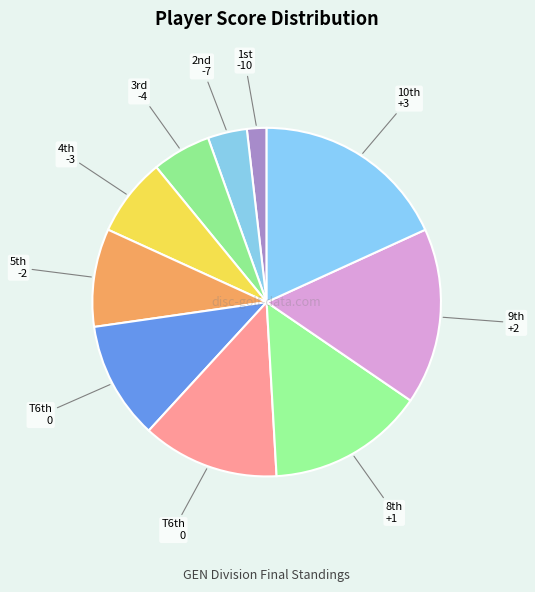

Count the number of slices in the pie.

10